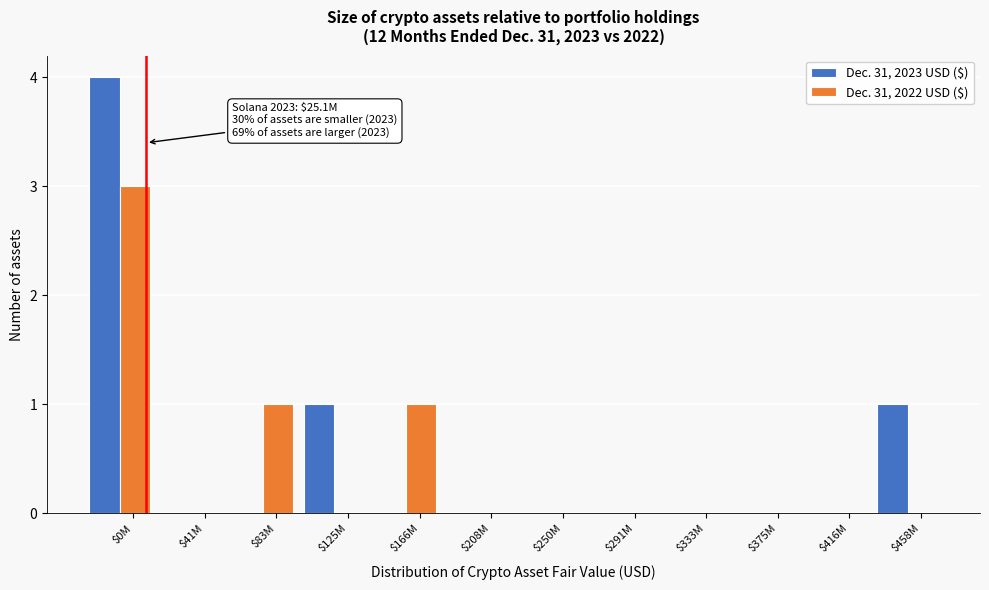

What is the sum of all Dec. 31, 2022 USD ($) values?

5